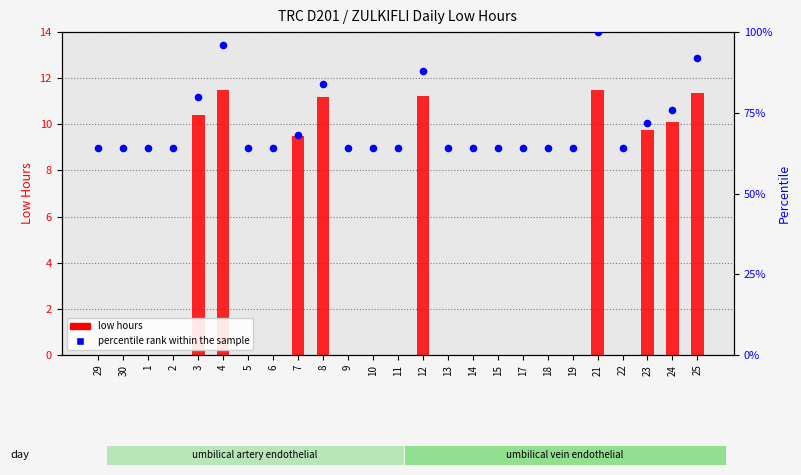

What is the total value across all series at 2?

64.0